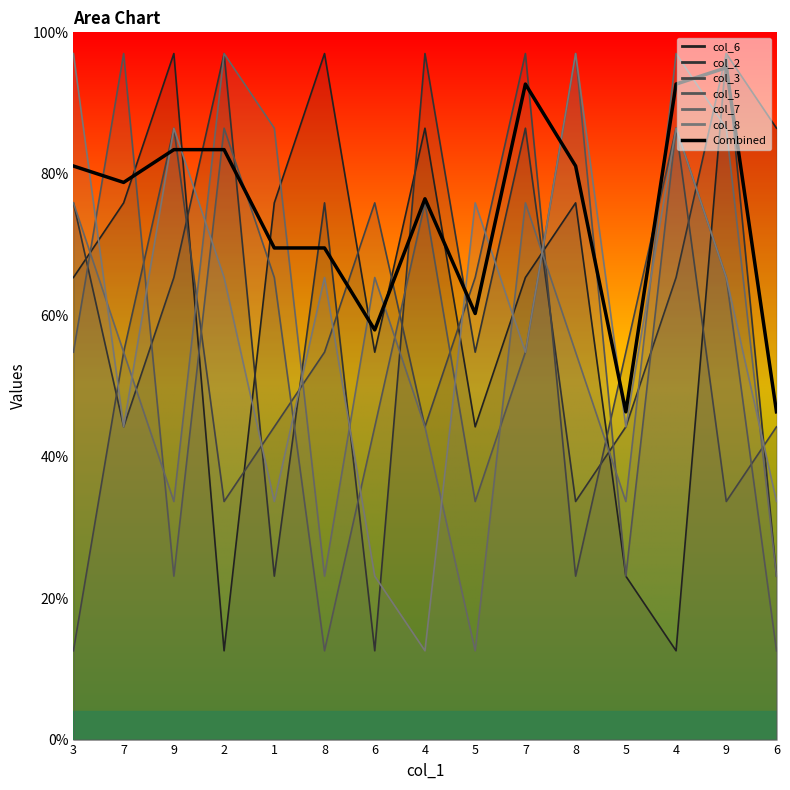

Which category has the highest value across all series?

9